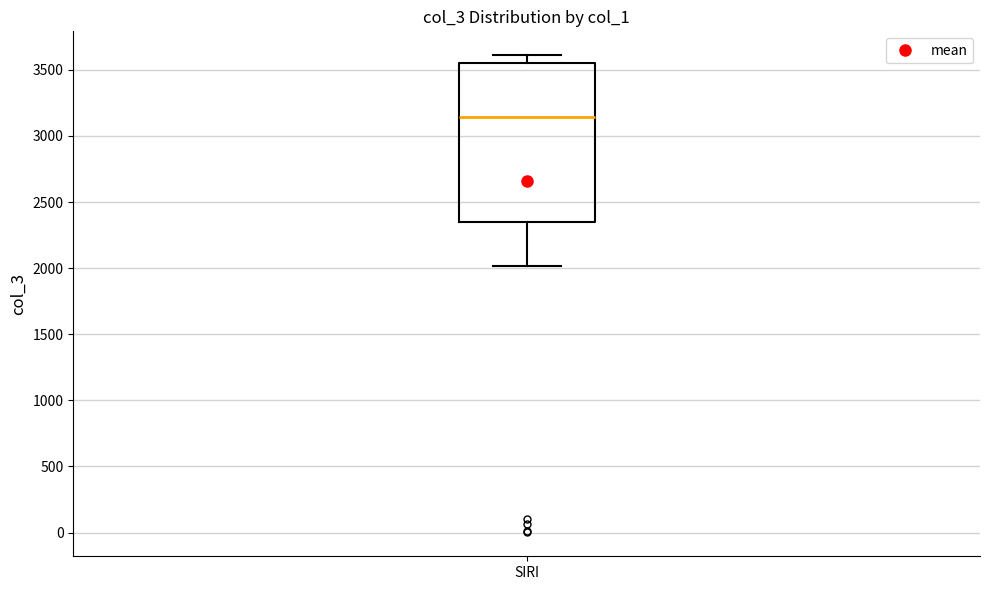

Transcribe this box plot: give where the median line is, the range the box spans, and where the two whiskers end, as read against the y-axis. The values are not printed on the chart, so give them approximately, as read against the axis.

median 3150, box 2350 to 3550, whiskers 2000 to 3600